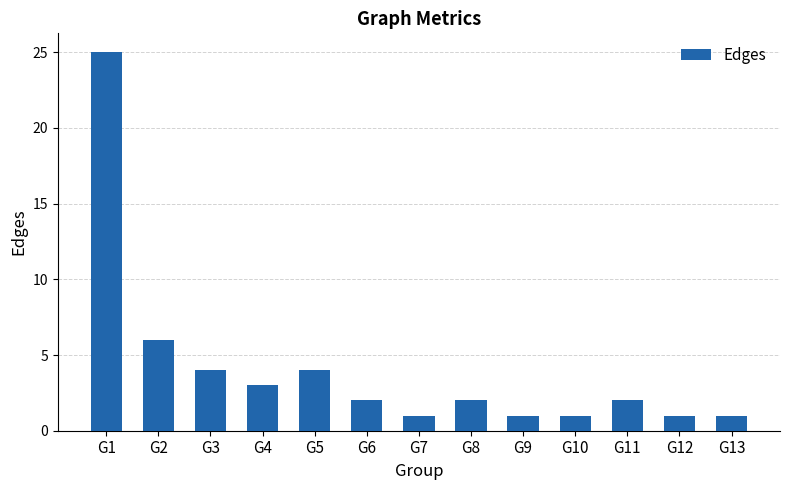

What is the difference between the second highest and minimum values?

5